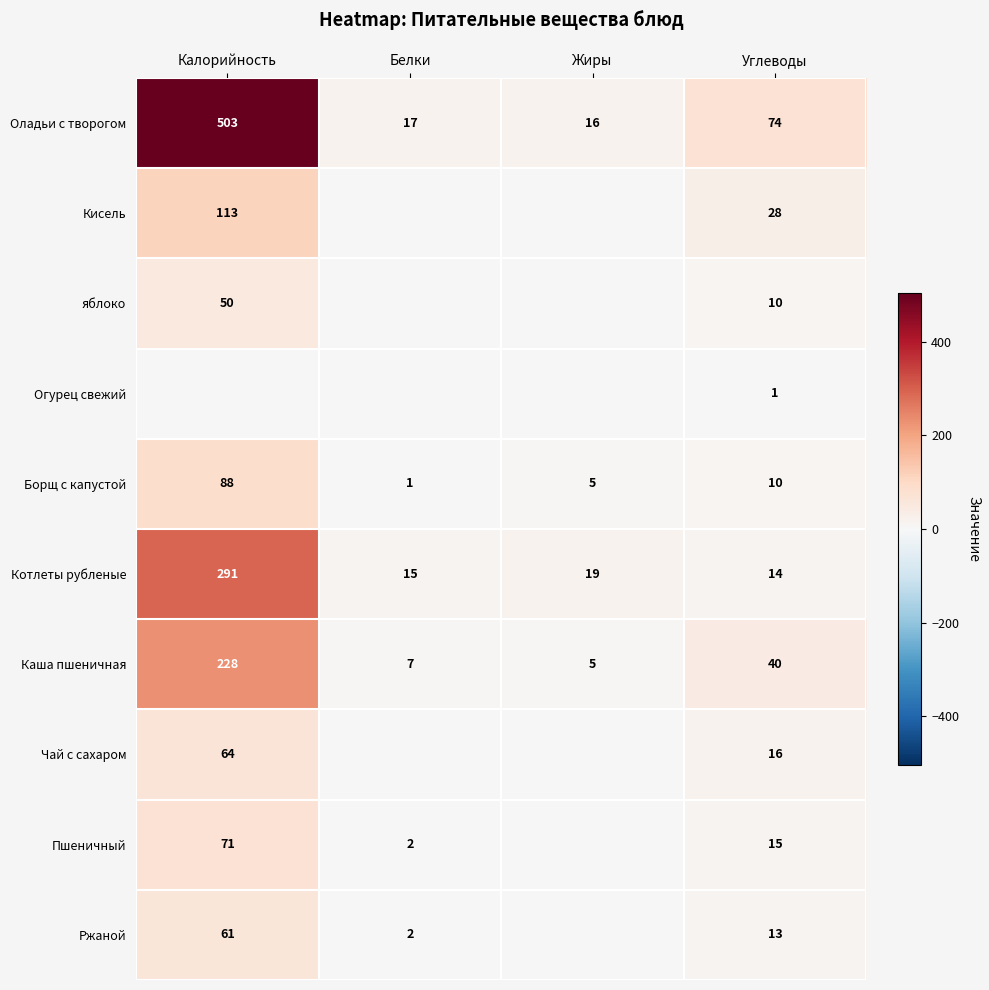

How many data points does each series have?

4